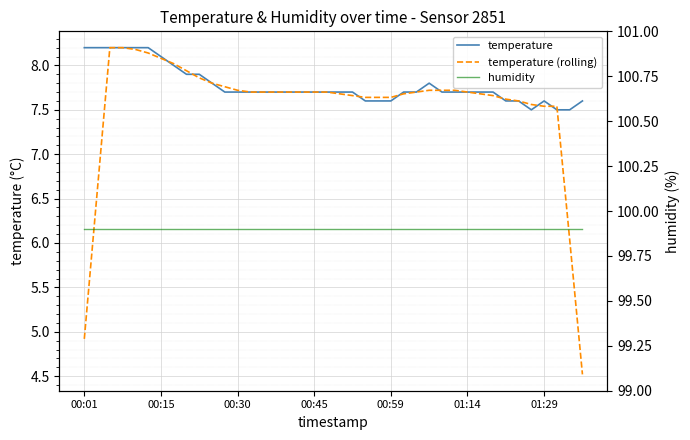

True or false: temperature (rolling) and humidity cross at least once.

False